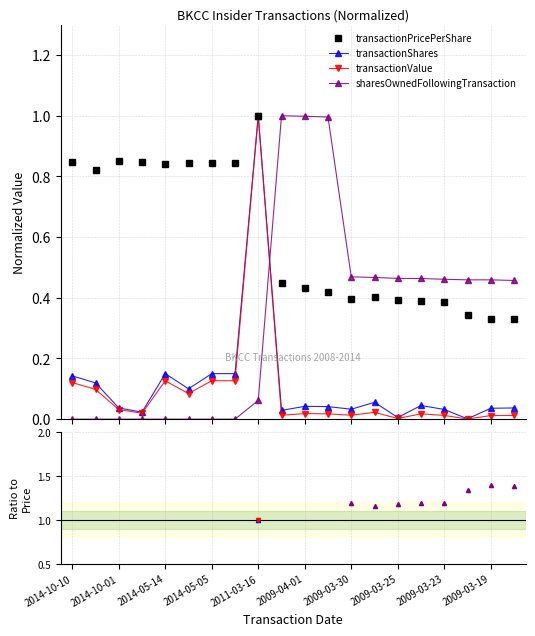

True or false: sharesOwnedFollowingTransaction and transactionShares intersect in this chart.

True